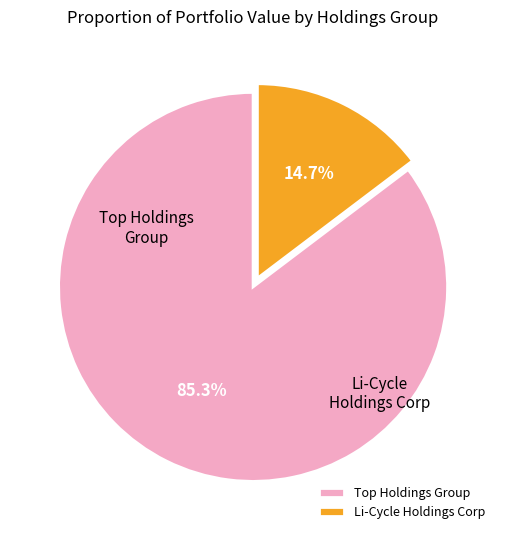

The Li-Cycle Holdings Corp slice represents 28% of the pie. True or false?

False